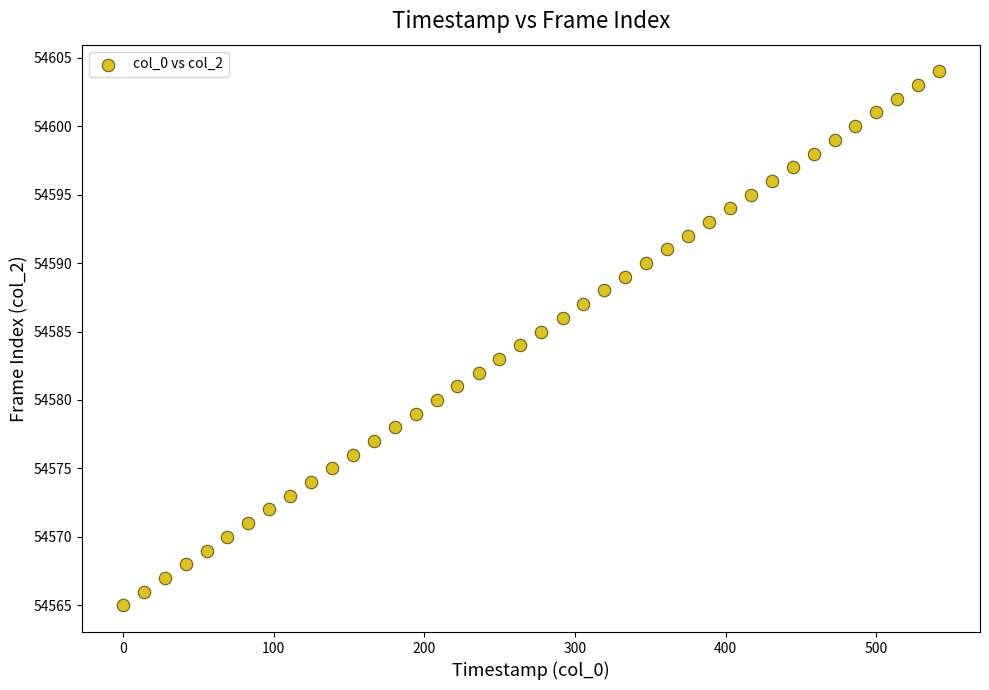

What is the range of Y values (max minus min)?

39